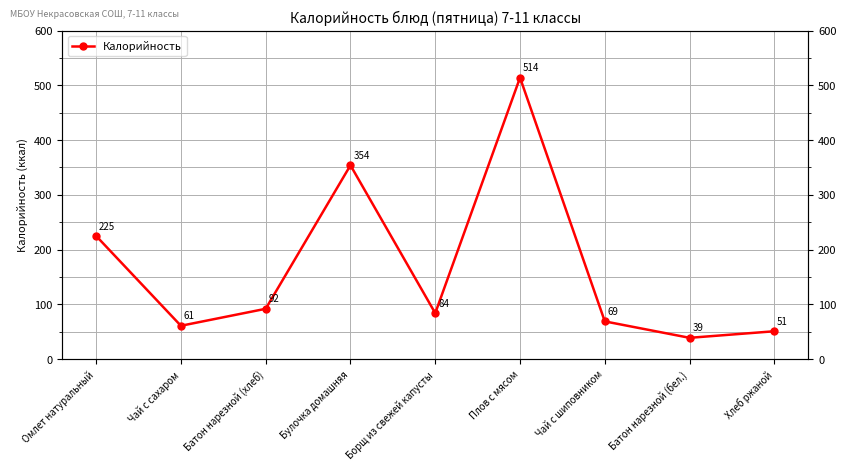

List the labels in order of value, smallest first.

Батон нарезной (бел.), Хлеб ржаной, Чай с сахаром, Чай с шиповником, Борщ из свежей капусты, Батон нарезной (хлеб), Омлет натуральный, Булочка домашняя, Плов с мясом